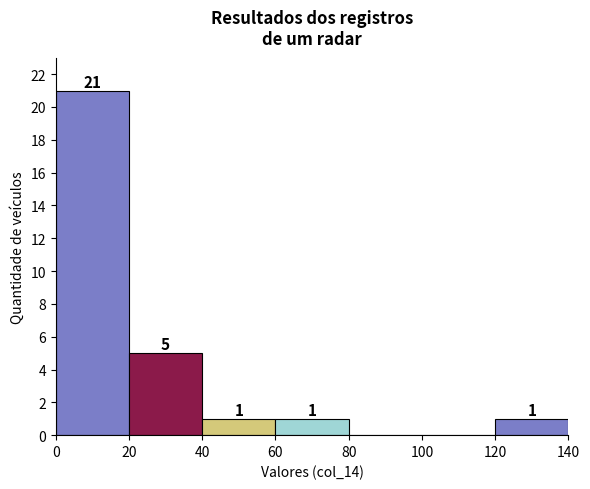

Over which range of the x-axis is the bar tallest?

0 to 20